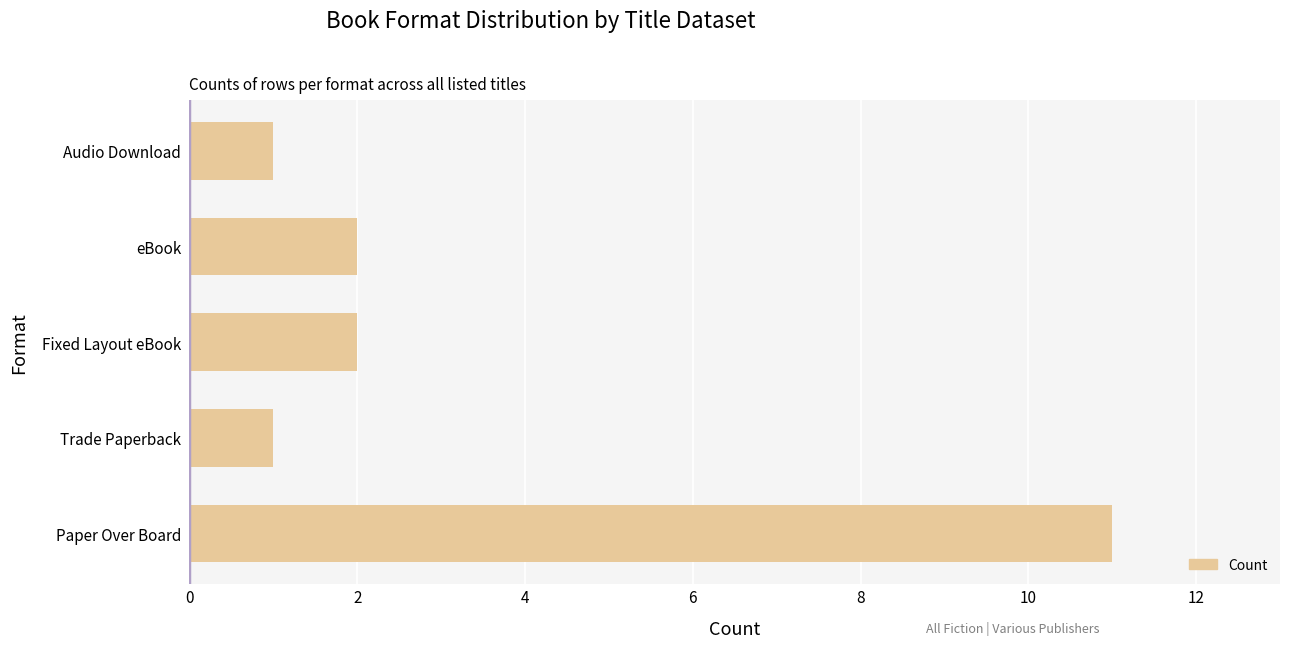

Which has a higher value, Paper Over Board or eBook?

Paper Over Board